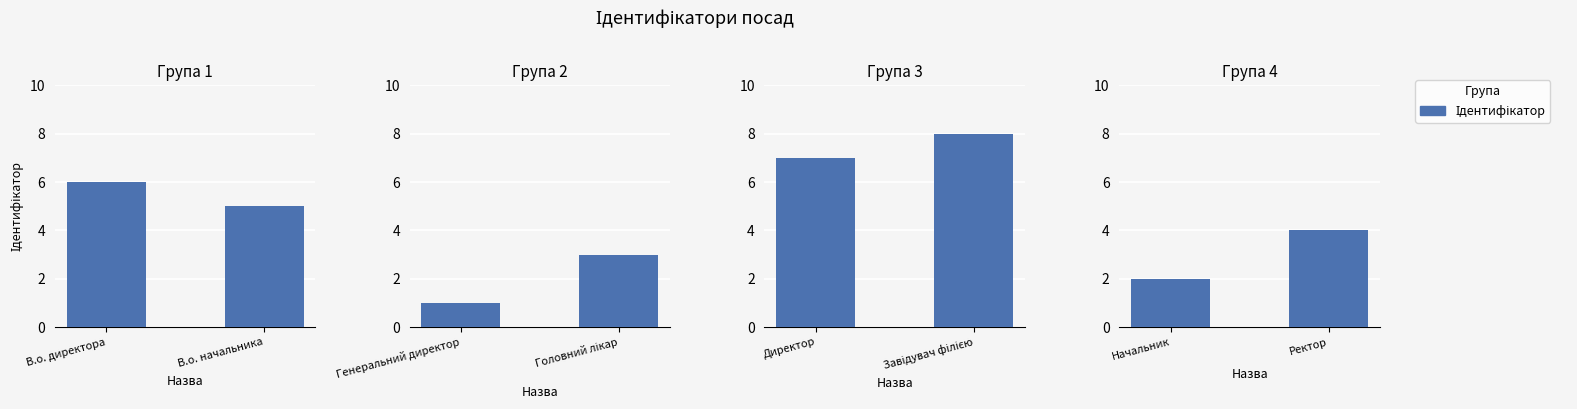

True or false: the data shows 7 at Ректор.

False